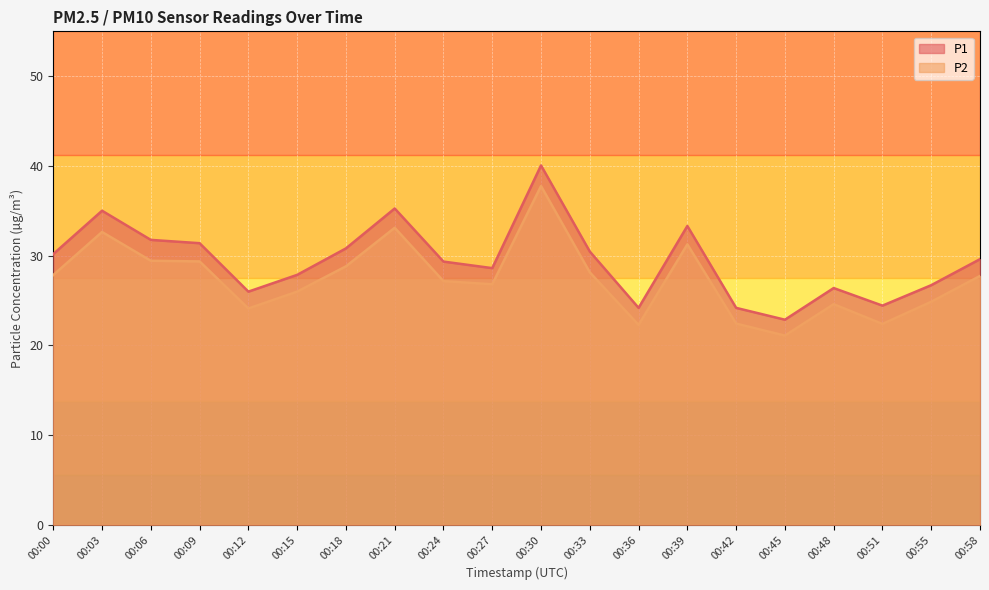

Where is the first local maximum for P1?

00:03